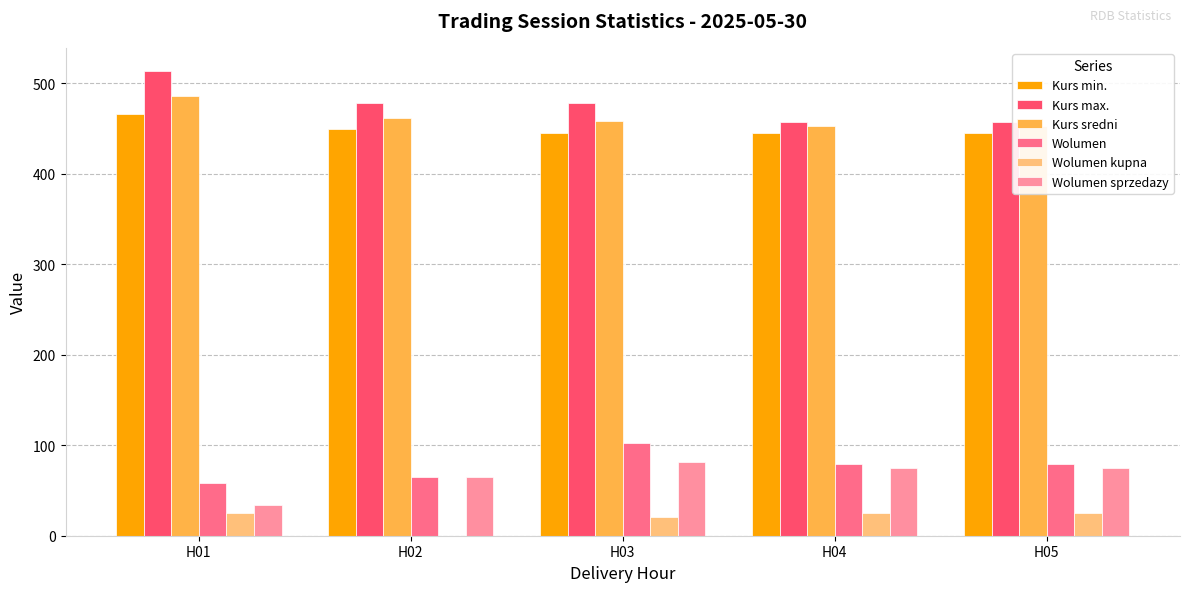

Is the value of Kurs max. at H05 greater than the value of Kurs sredni at H04?

Yes